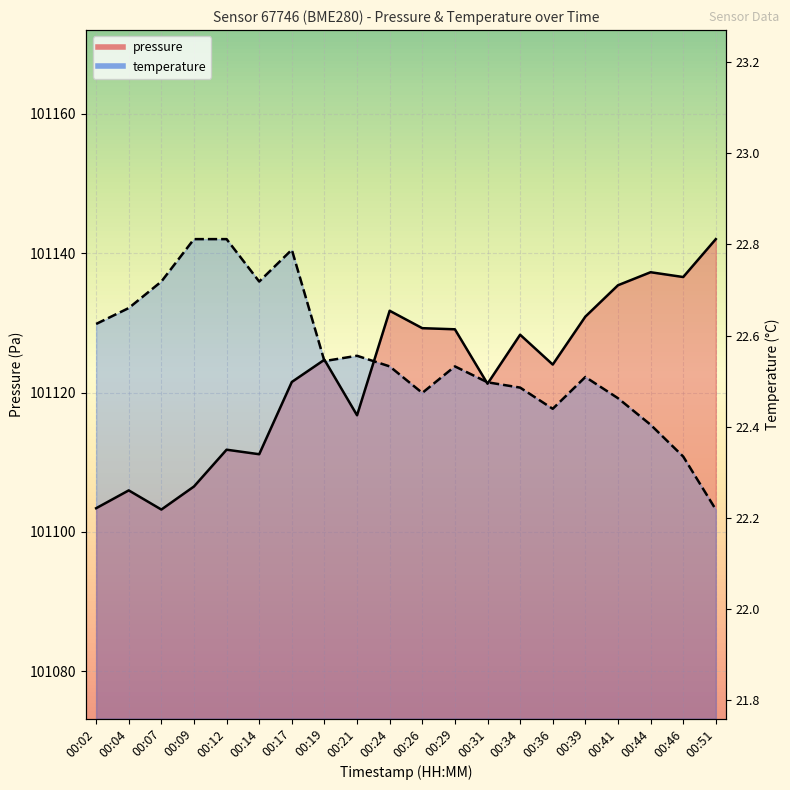

List the labels in order of pressure value, smallest first.

00:07, 00:02, 00:04, 00:09, 00:14, 00:12, 00:21, 00:31, 00:17, 00:36, 00:19, 00:34, 00:29, 00:26, 00:39, 00:24, 00:41, 00:46, 00:44, 00:51